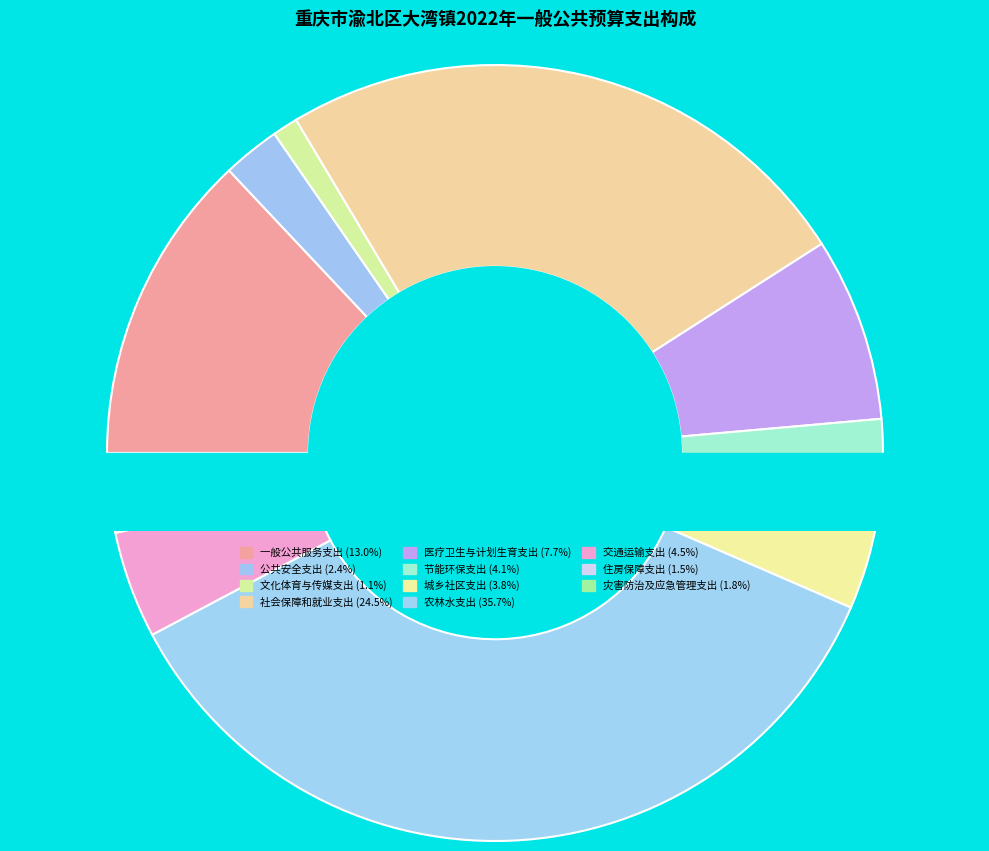

What is the change in value from 节能环保支出 to 城乡社区支出?

-346622.4